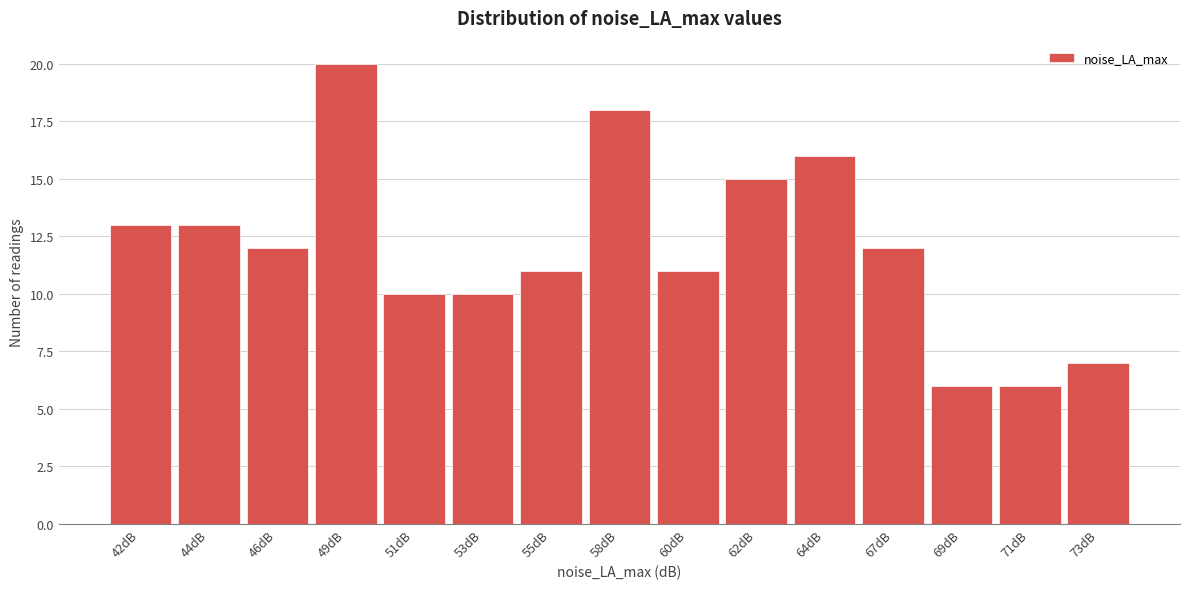

Reading left to right, list all the values displayed in this chart.

42dB=13	44dB=13	46dB=12	49dB=20	51dB=10	53dB=10	55dB=11	58dB=18	60dB=11	62dB=15	64dB=16	67dB=12	69dB=6	71dB=6	73dB=7